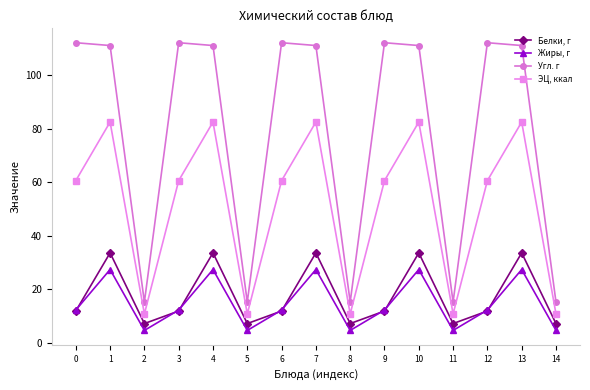

Between 4 and 12, which series saw the biggest shift?

ЭЦ, ккал